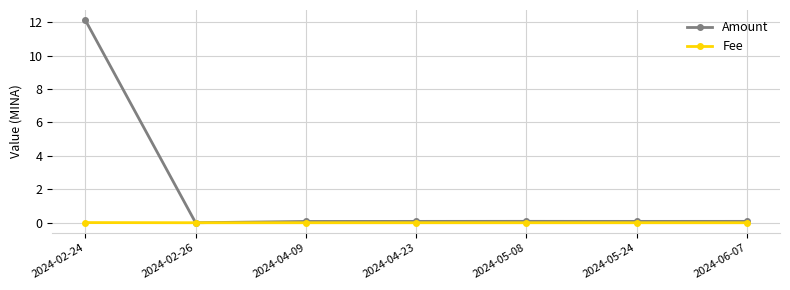

True or false: Amount has more than 0 interior local peaks.

True